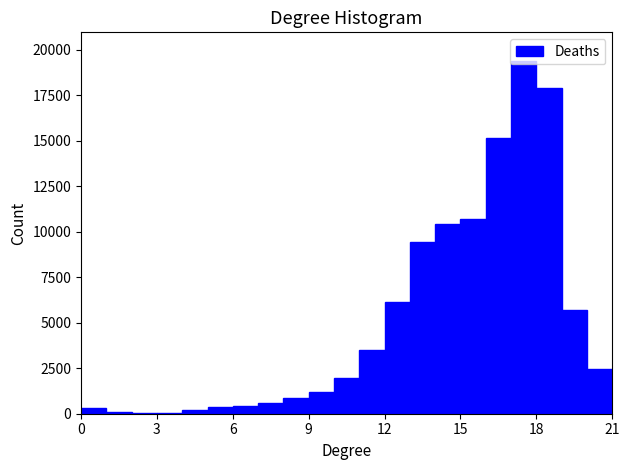

Around what value on the x-axis is the tallest bar? Give the approximate position of its centre, as read against the axis.

17.5